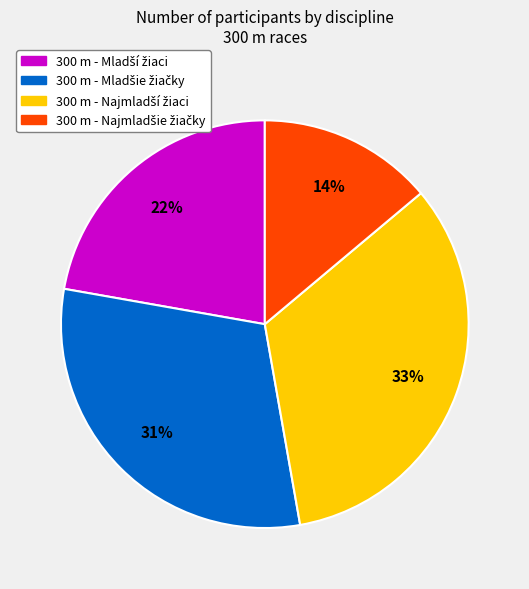

How many slices are in this pie chart?

4